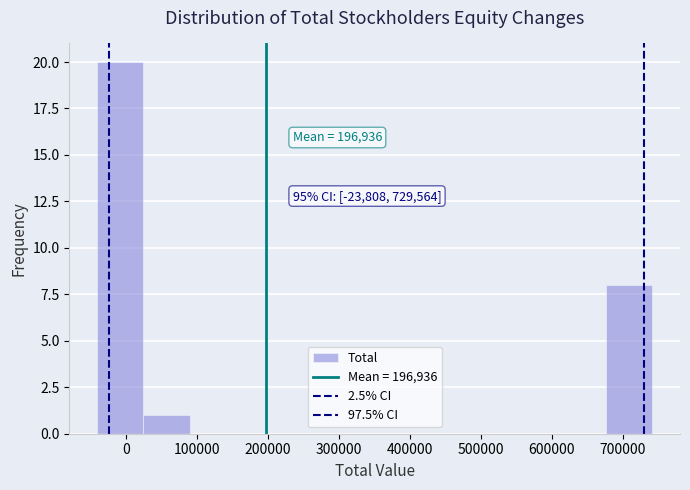

Over which range of the x-axis is the bar tallest?

-40000 to 20000